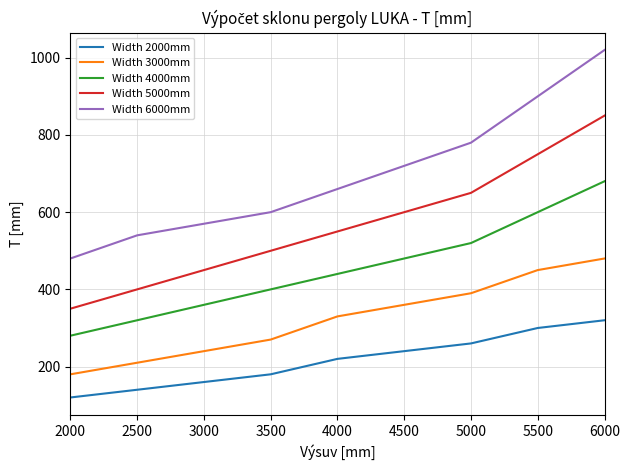

Is the value of Width 4000mm at 4500 greater than the value of Width 3000mm at 2000?

Yes